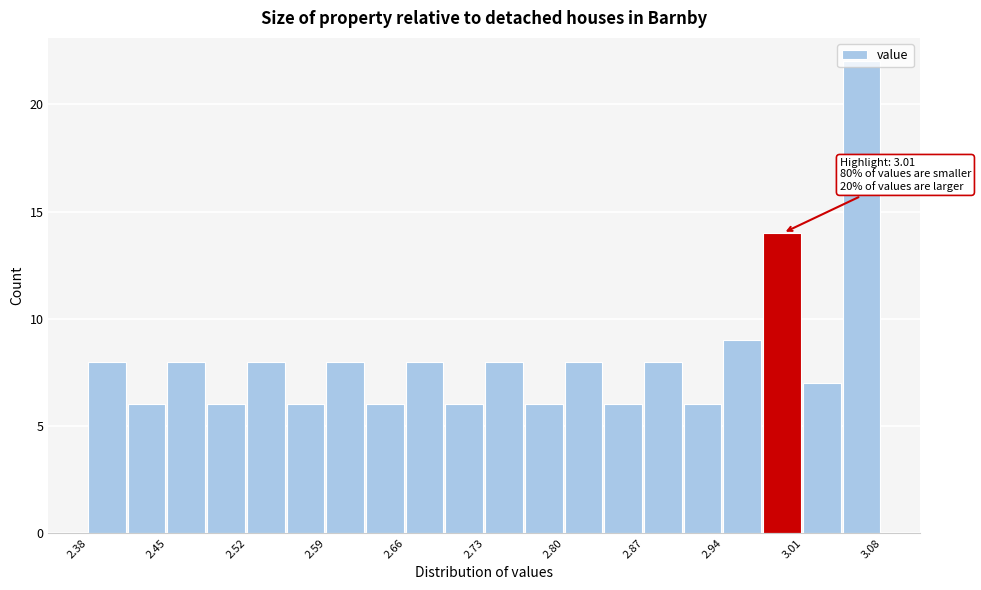

Read against the x-axis, roughly where is the centre of the tallest bar?

3.06